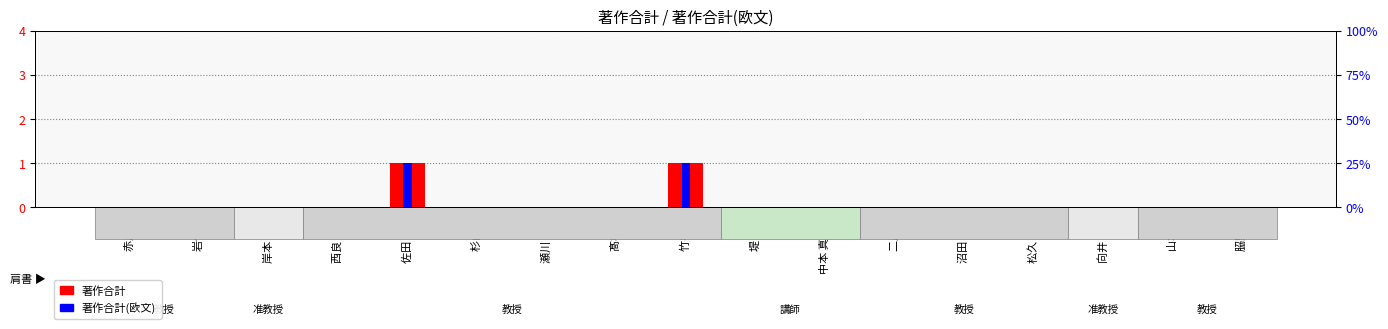

At which category does the chart reach its peak across all series?

佐田 政隆